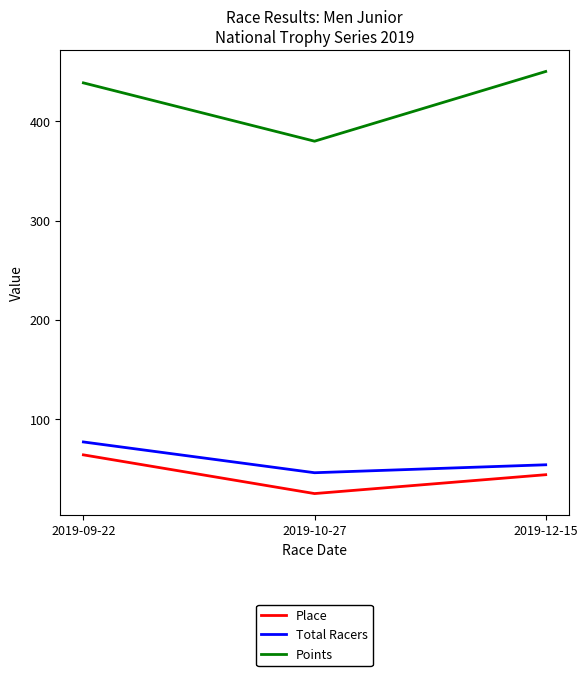

What is the approximate value of Total Racers at 2019-09-22?

77.0